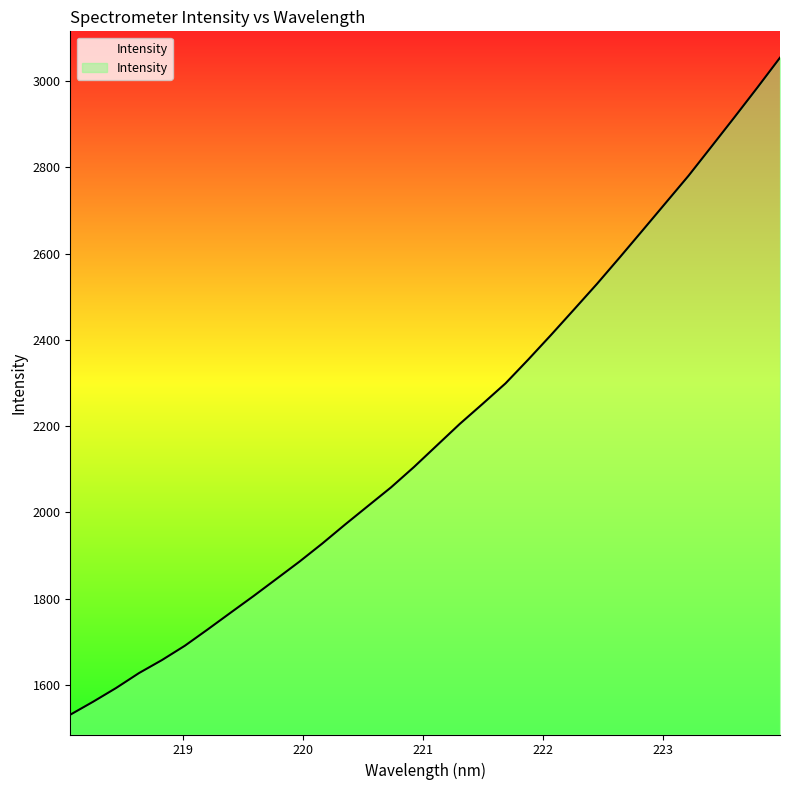

What is the difference between the maximum and minimum values?

1523.7